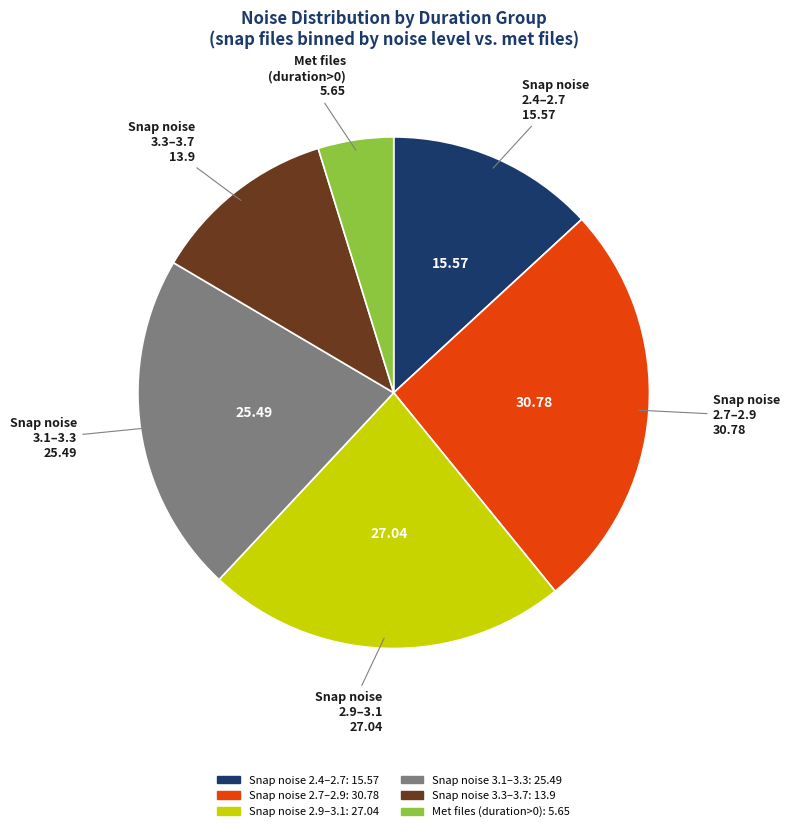

Is there a majority slice in this chart?

No